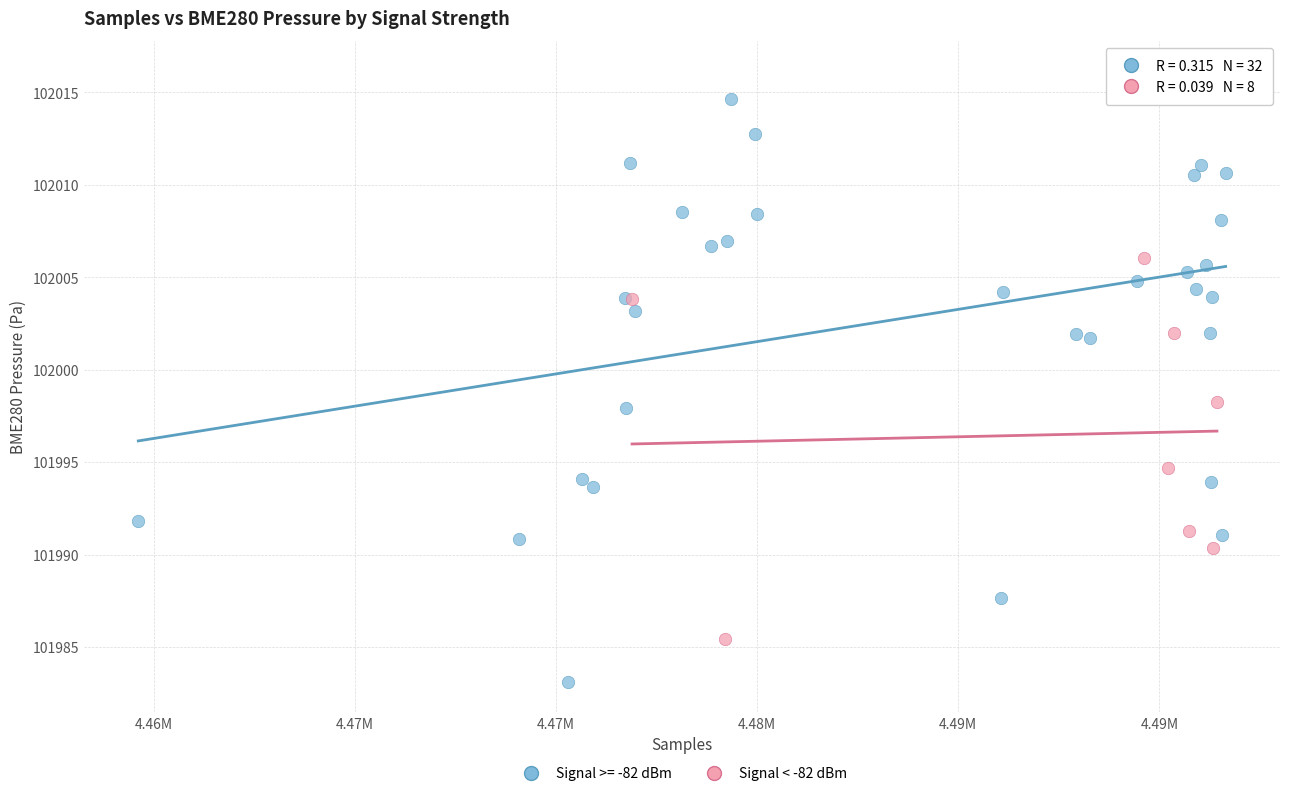

Which series reaches the maximum Y coordinate?

Signal >= -82 dBm